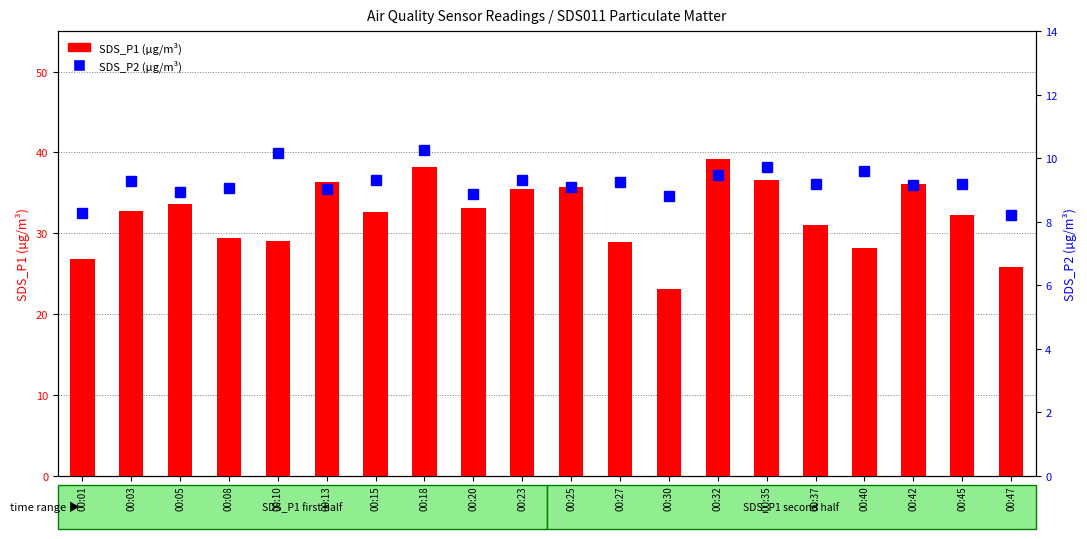

What is the difference between the maximum and minimum values in the SDS_P1 series?

16.1